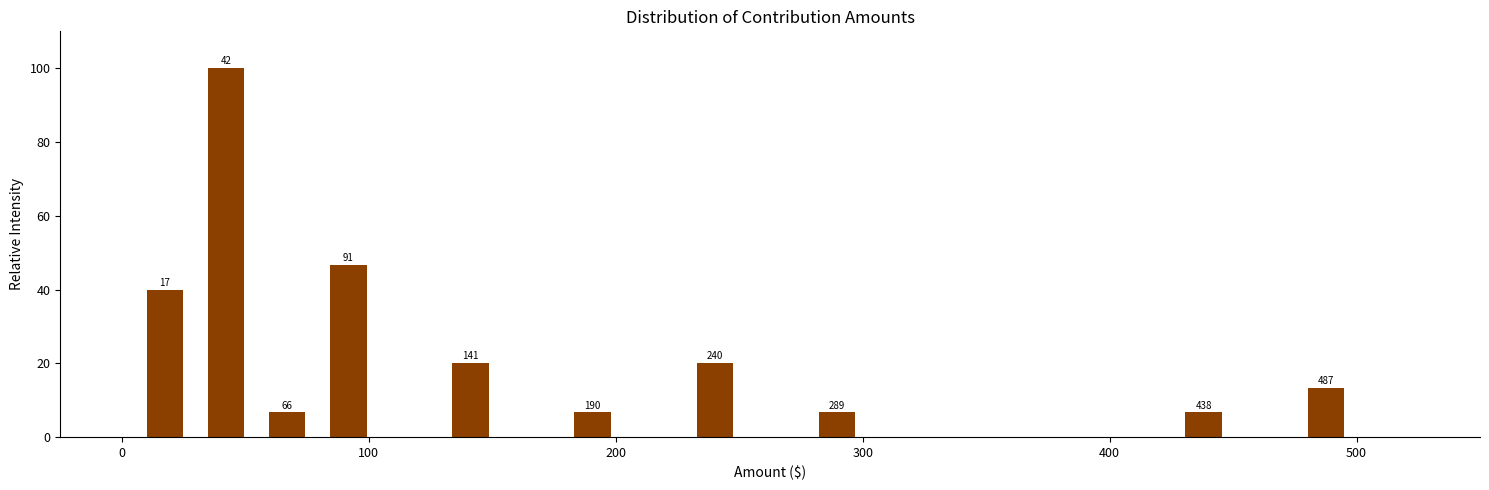

Around what value on the x-axis is the tallest bar? Give the approximate position of its centre, as read against the axis.

40